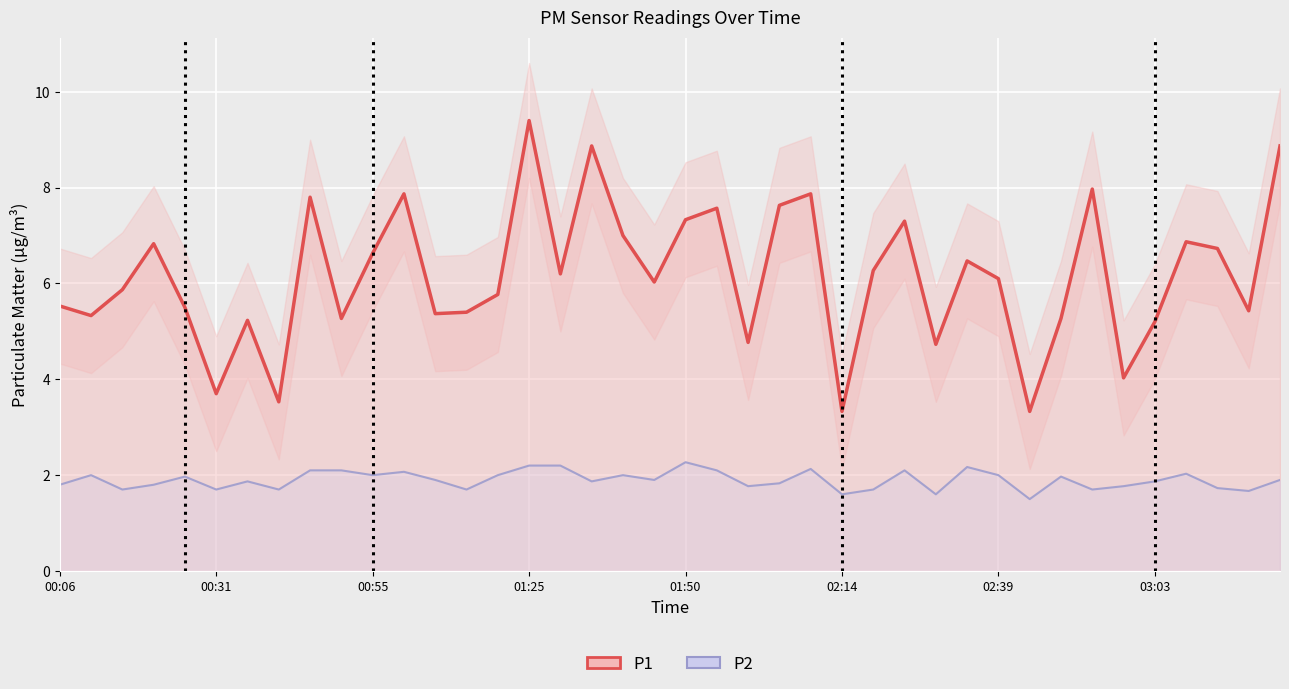

Between 12 and 29, which series saw the biggest shift?

P1